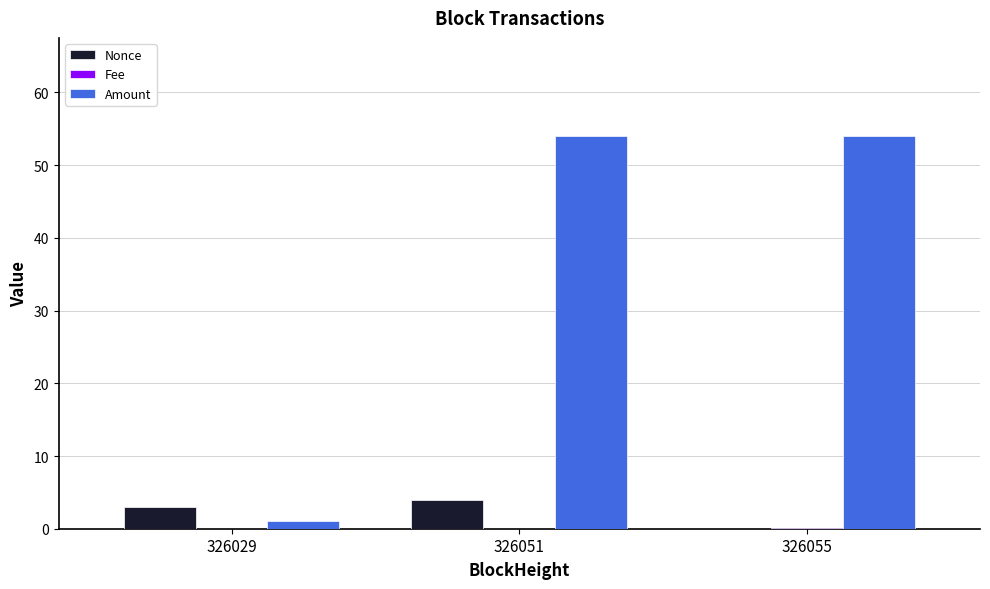

Which series changed the most between 326029 and 326051?

Amount